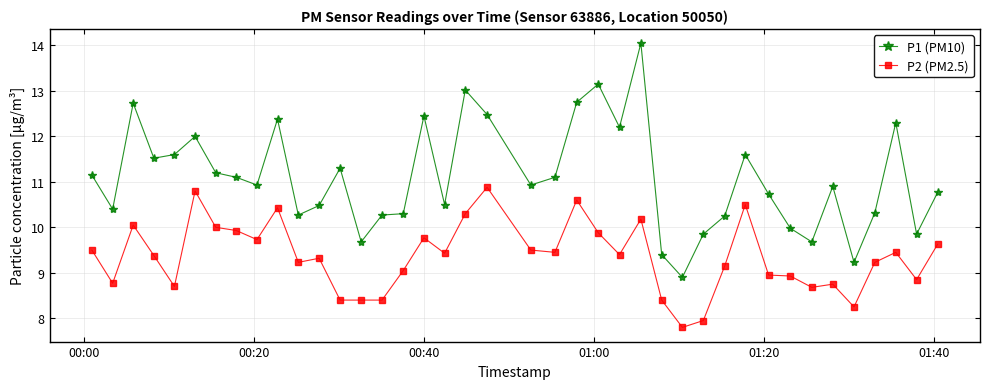

What is the value of the P1 (PM10) point at the 32nd from the left?

10.7